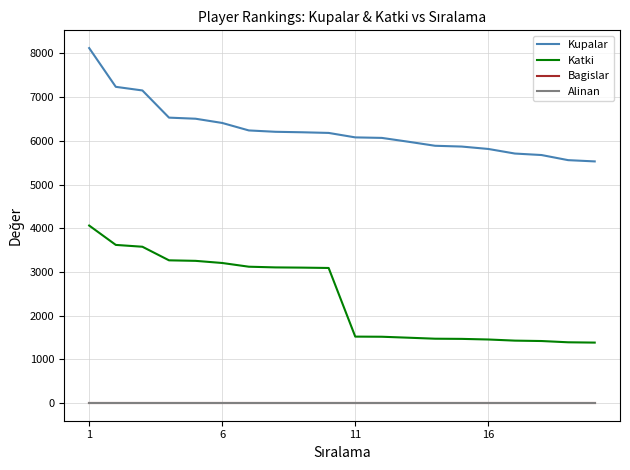

Does the chart have visible grid lines?

Yes